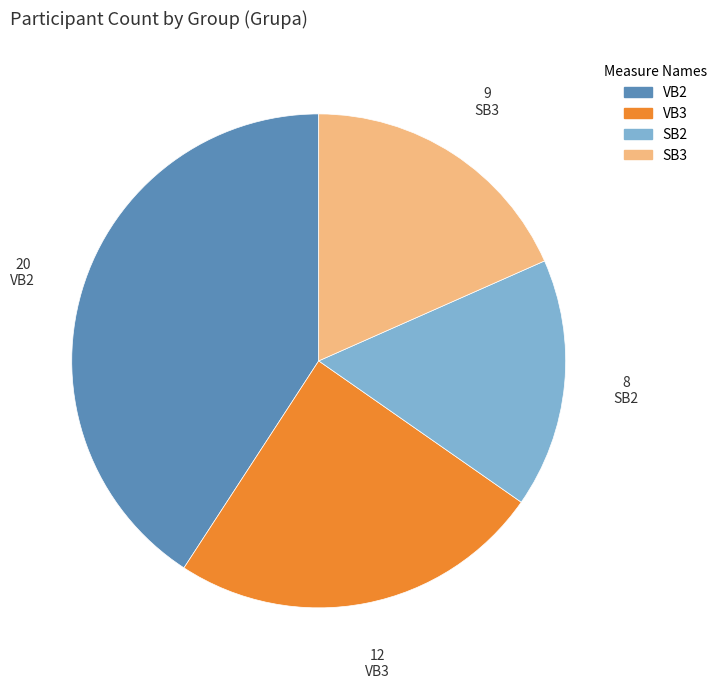

Is the sum of VB3 and SB3 greater than half?

No